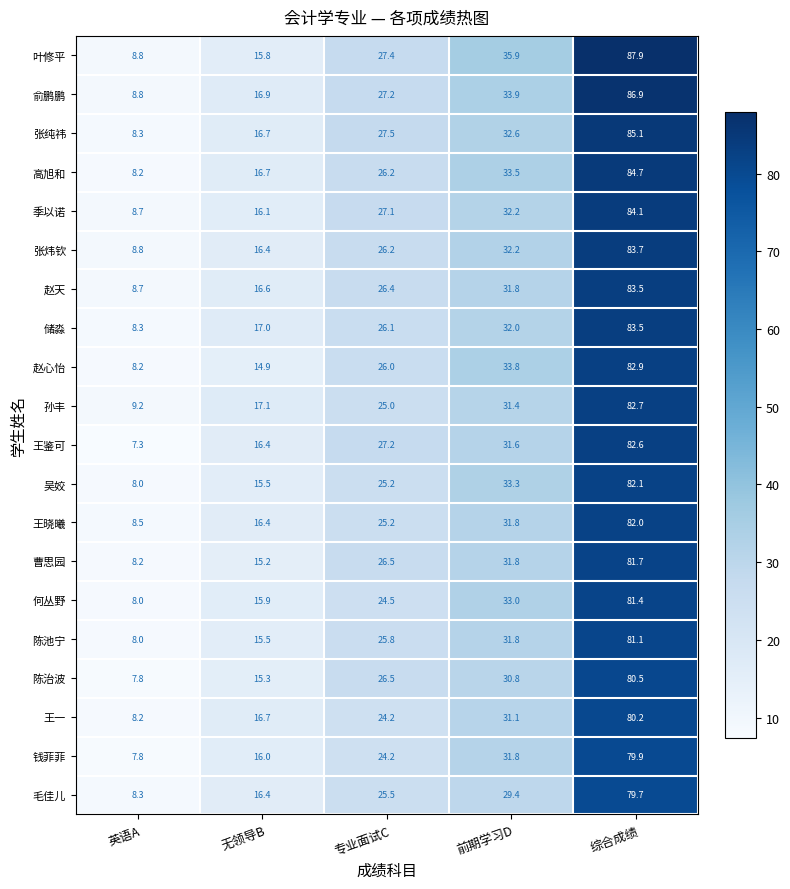

At which category does the chart reach its minimum across all series?

英语A